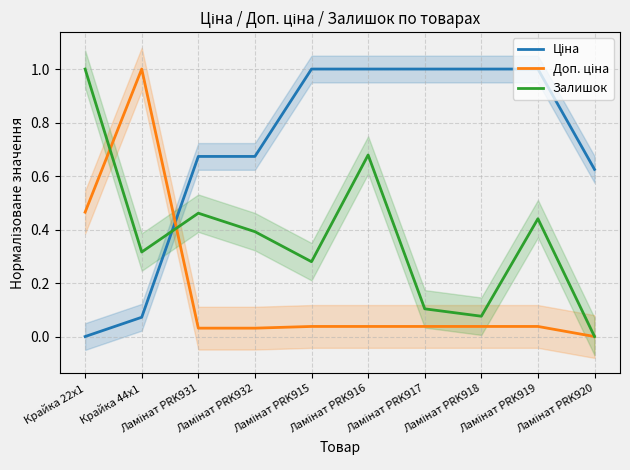

How many distinct data groups are displayed?

3